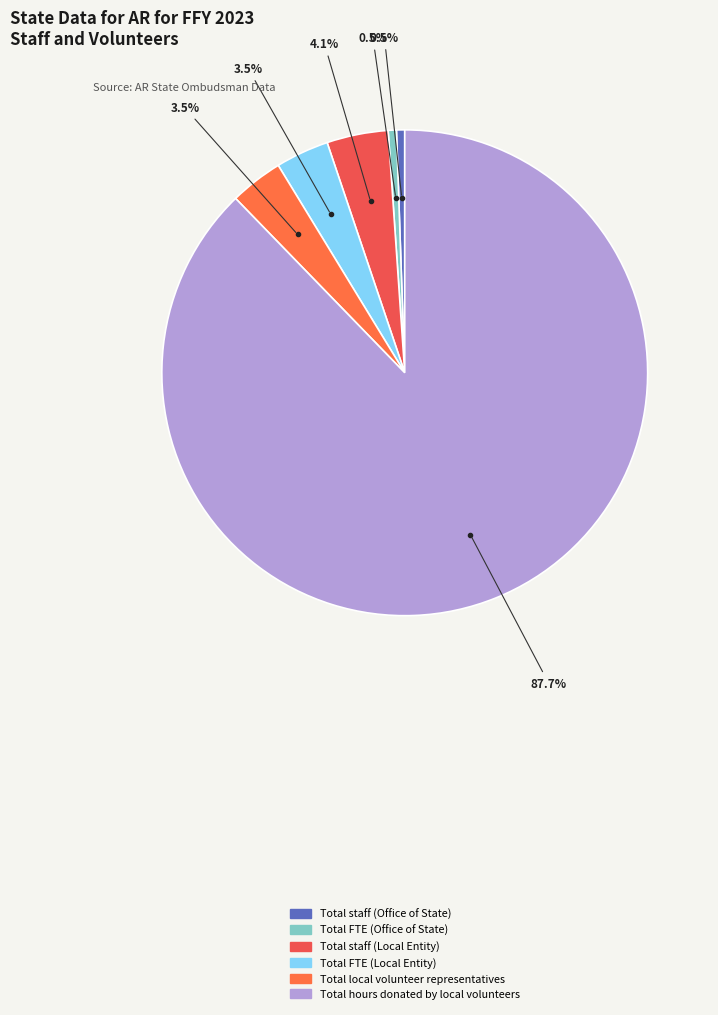

To the nearest percent, what is the average slice percentage?

17%